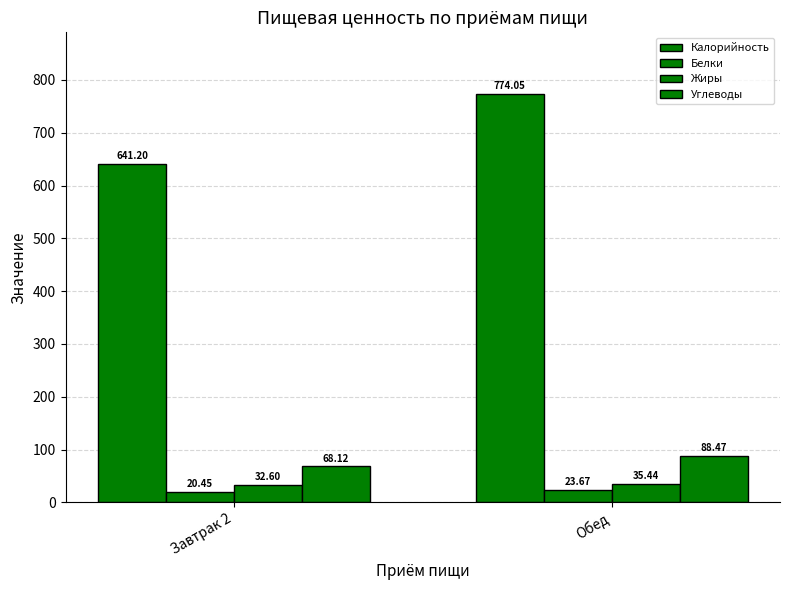

How many groups of bars are there?

2